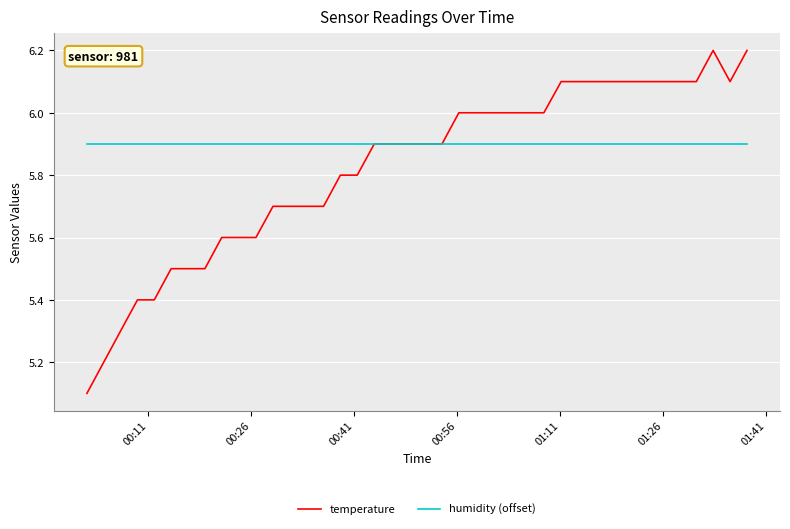

What are all the series names shown in the legend?

temperature, humidity (offset)